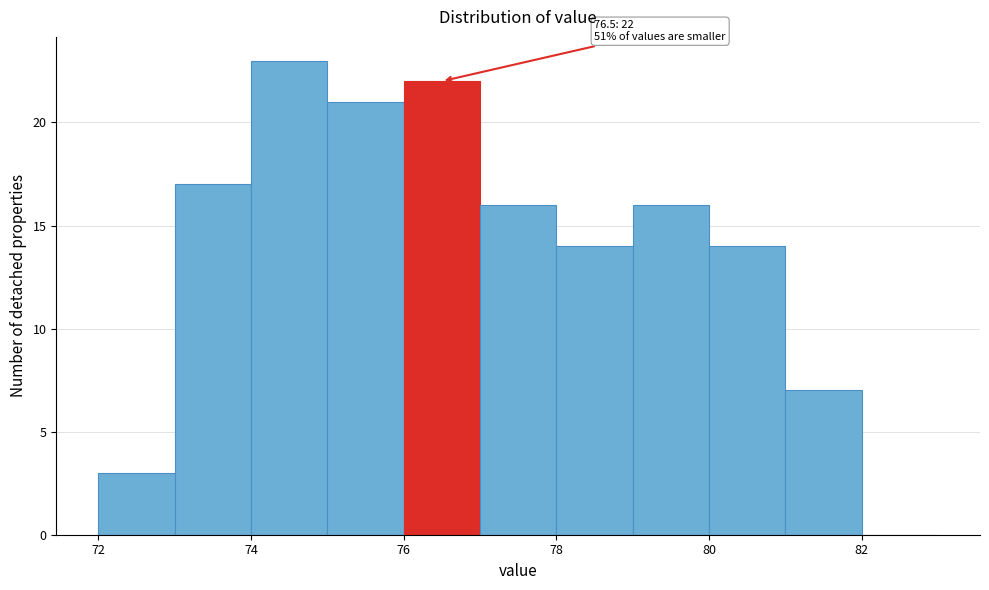

Over which range of the x-axis is the bar tallest?

74 to 75